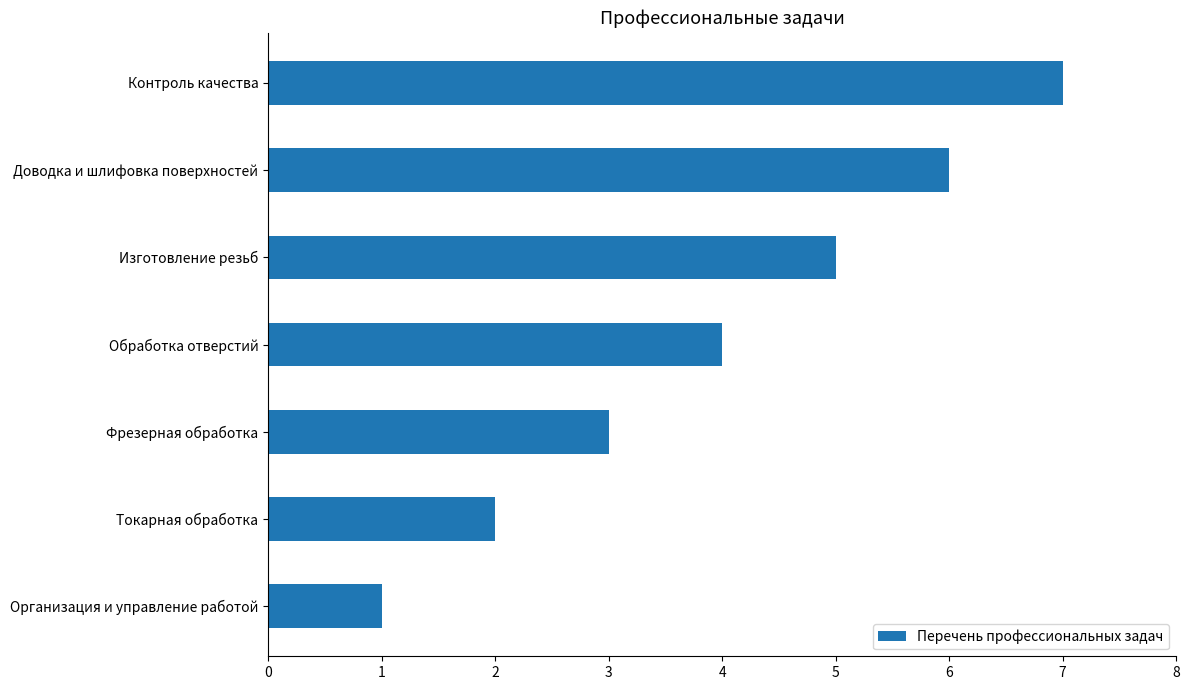

The chart shows a value of 10 at Контроль качества. True or false?

False